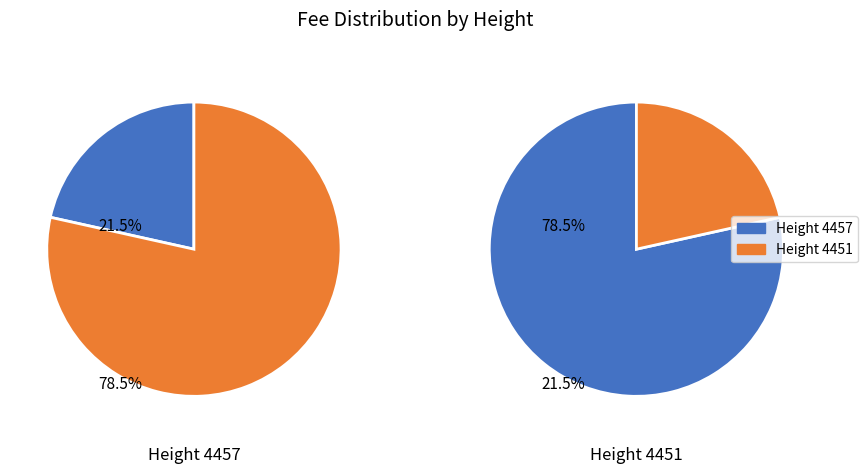

What percentage is the 4457 slice, to the nearest percent?

22%